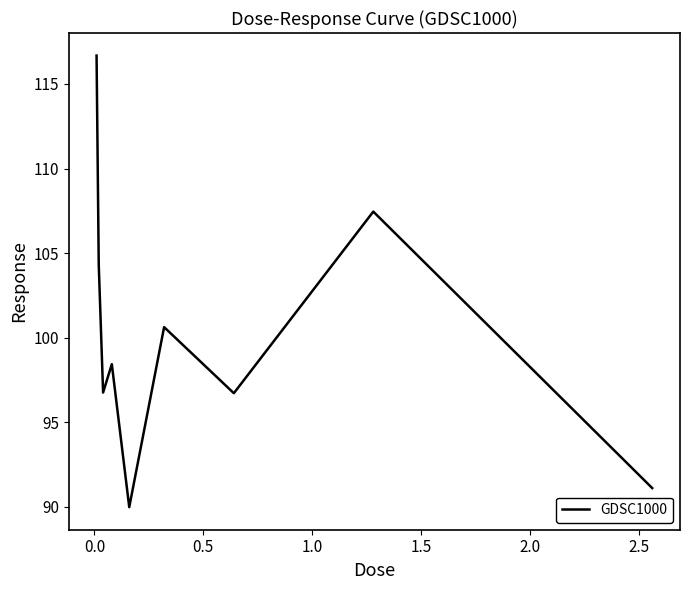

What is the smallest value displayed?

90.0